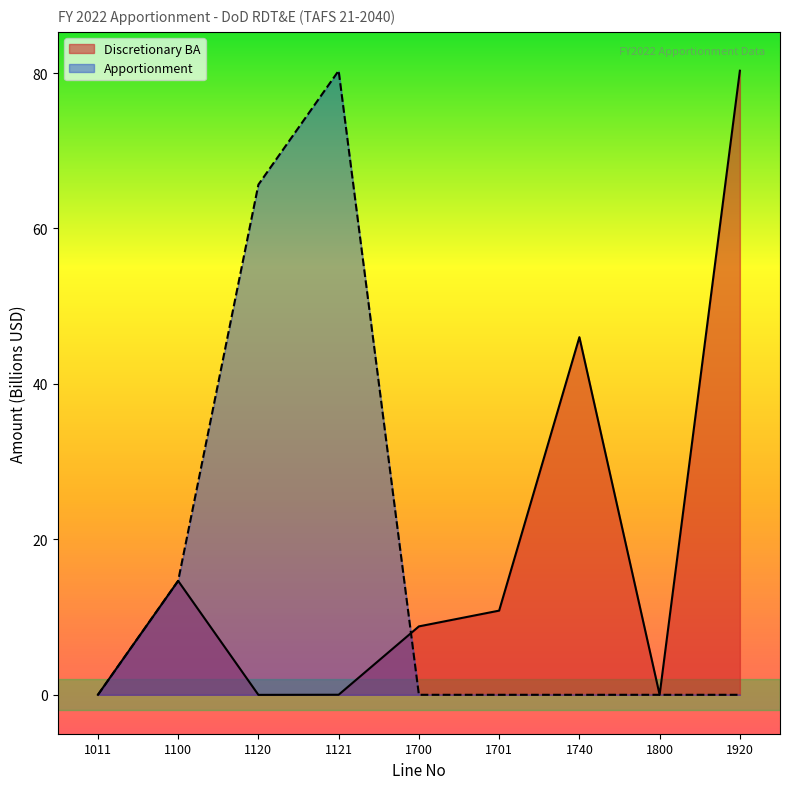

Which has a higher value, 1700 or 1920?

1920